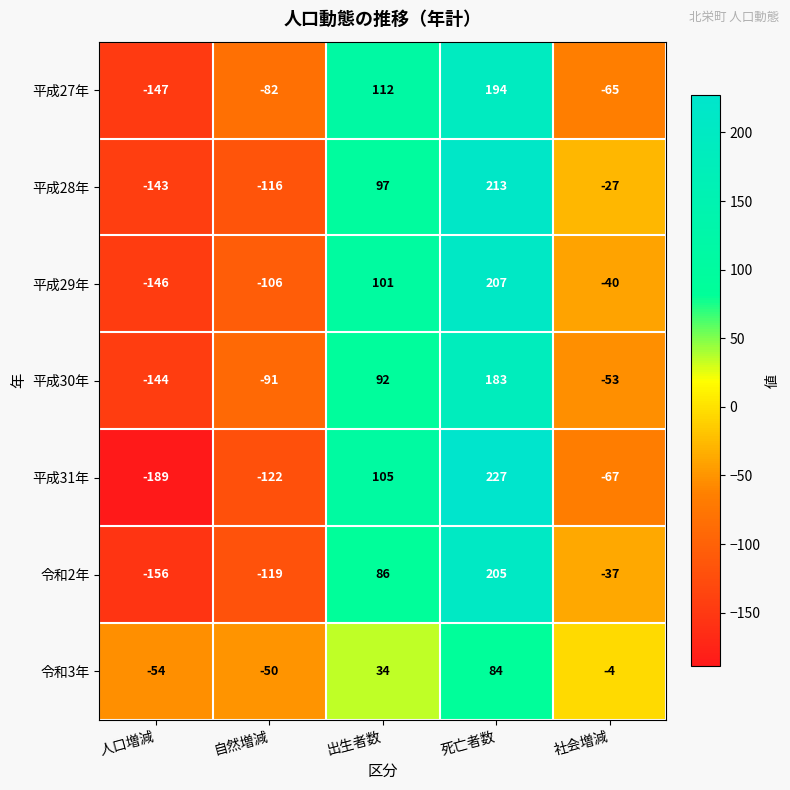

What is the average value of the 令和2年 series?

-4